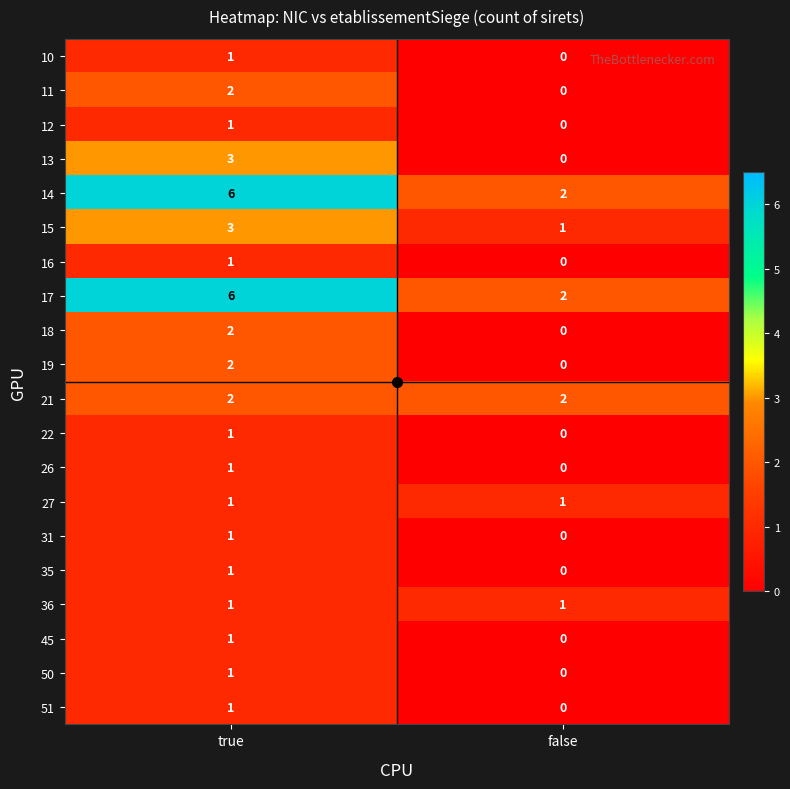

Which category has the highest value across all series?

true